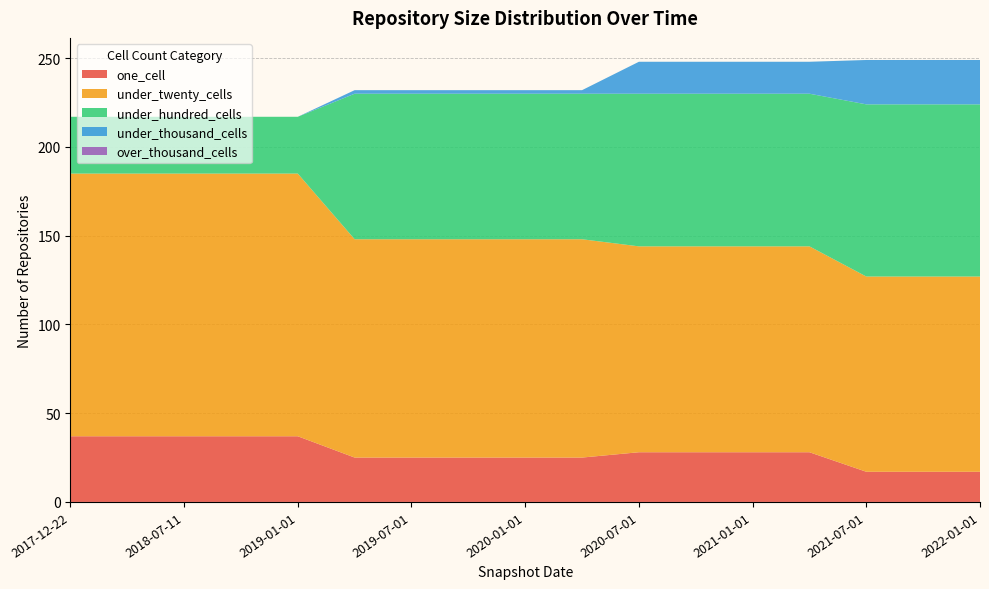

Reading left to right, list all the values displayed in this chart.

one_cell: 37	37	37	37	37	25	25	25	25	25	28	28	28	28	17	17	17
under_twenty_cells: 148	148	148	148	148	123	123	123	123	123	116	116	116	116	110	110	110
under_hundred_cells: 32	32	32	32	32	82	82	82	82	82	86	86	86	86	97	97	97
under_thousand_cells: 0	0	0	0	0	2	2	2	2	2	18	18	18	18	25	25	25
over_thousand_cells: 0	0	0	0	0	0	0	0	0	0	0	0	0	0	0	0	0